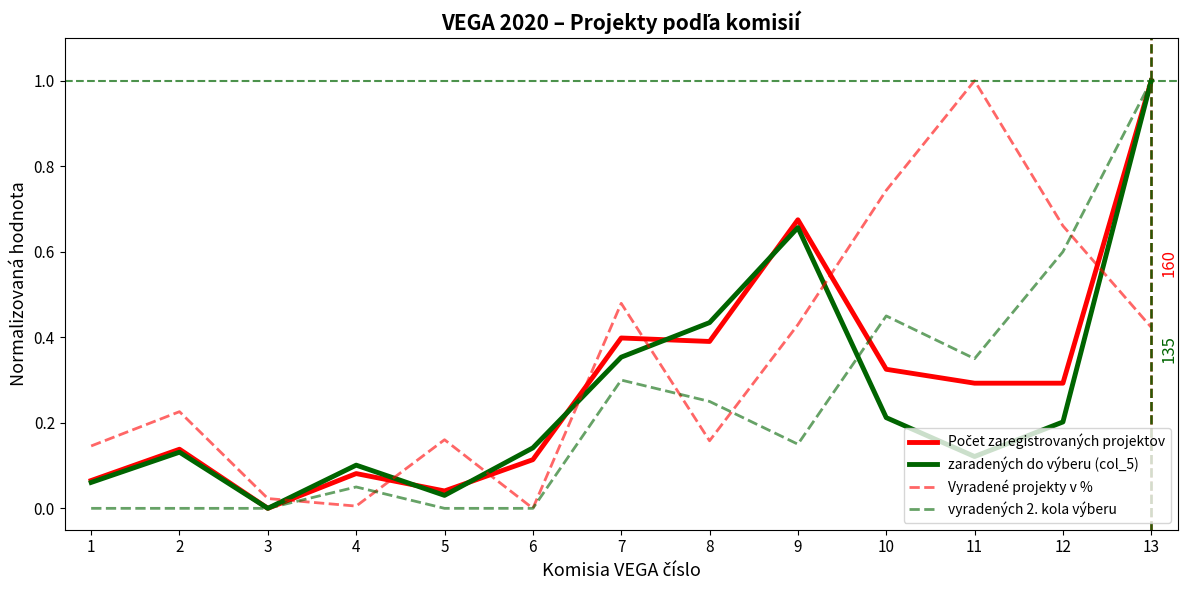

True or false: zaradených do výberu (col_5) and Vyradené projekty v % intersect in this chart.

True